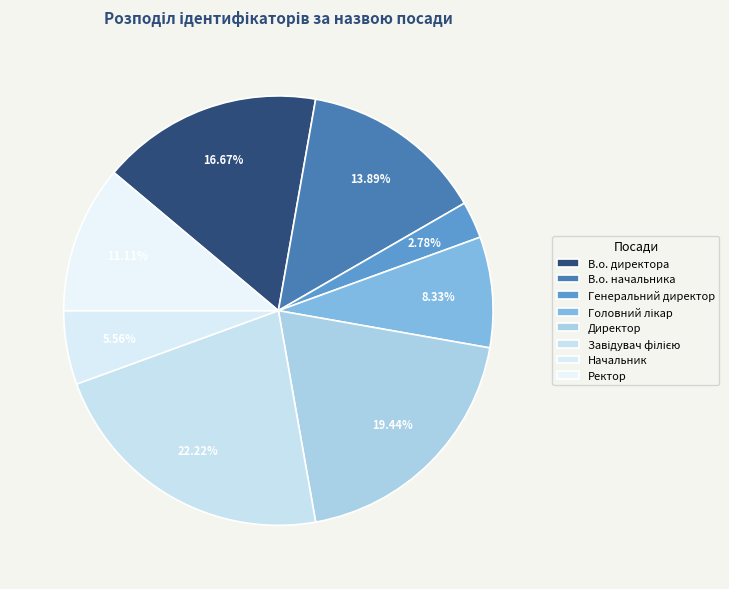

Count the number of slices in the pie.

8